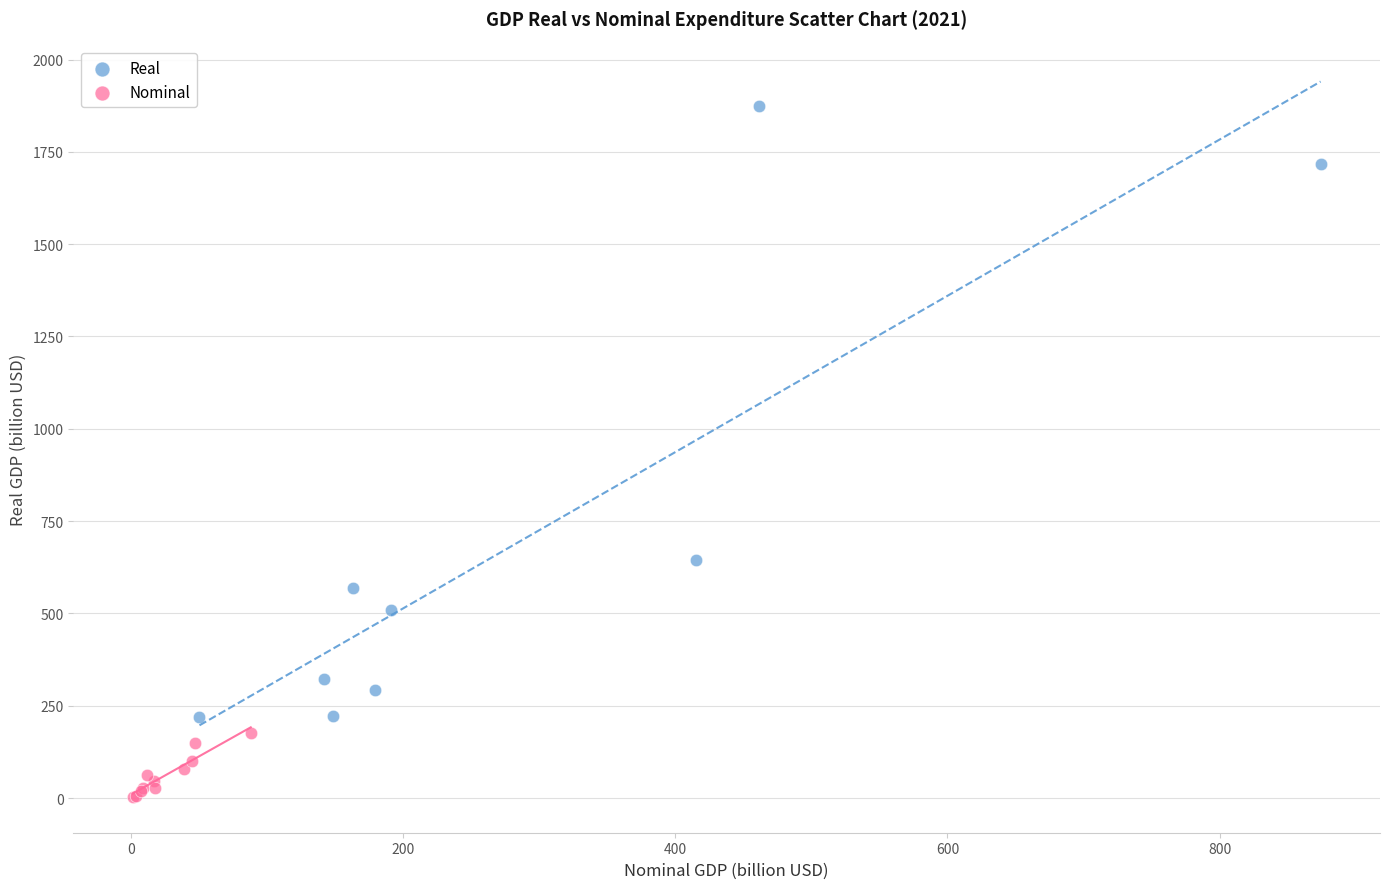

Which series contains the highest Y value?

Real